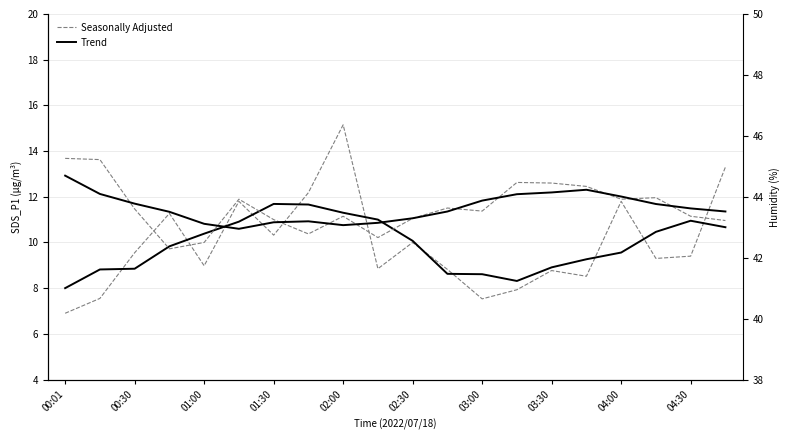

How many data points in Trend are less than 10?

10